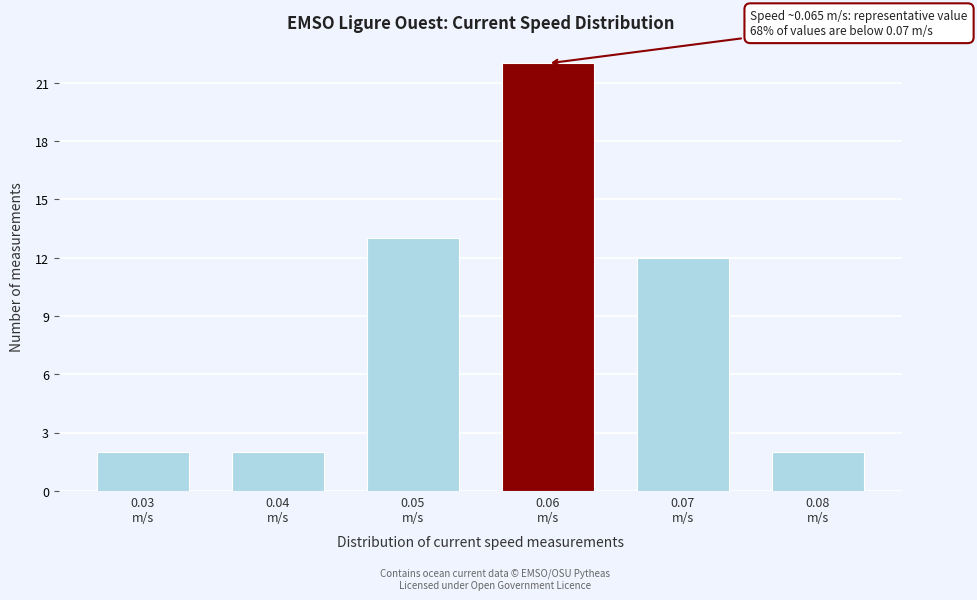

Reading left to right, what are all the values shown in this chart?

2	2	13	22	12	2